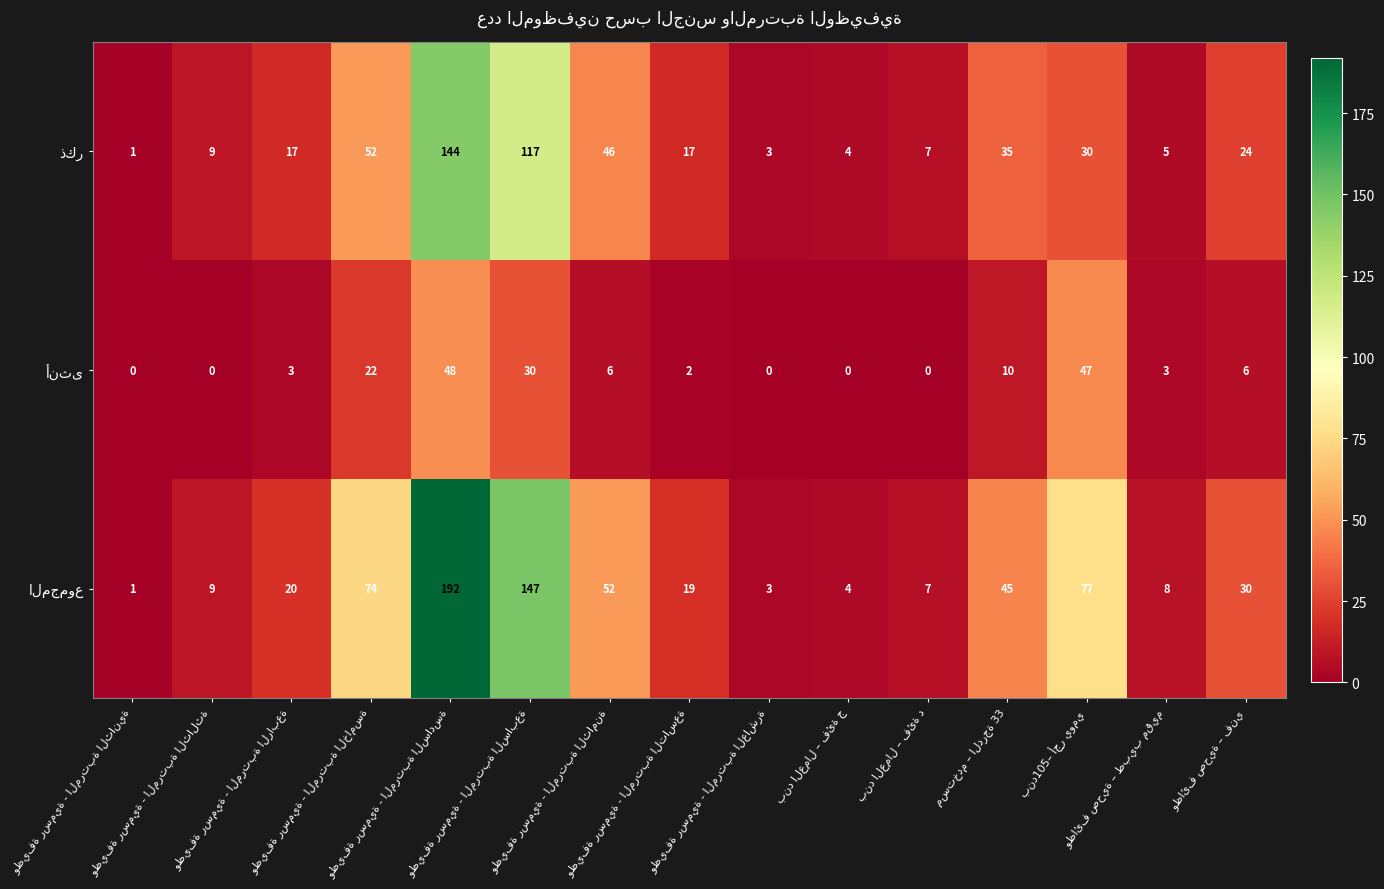

What is the greatest value displayed?

192